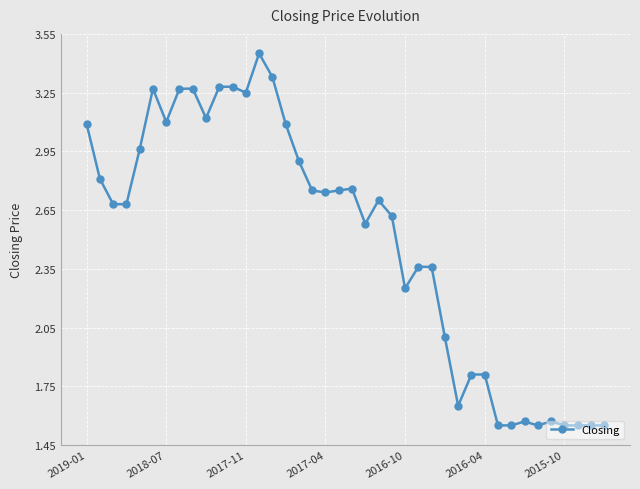

How many lines are shown in the chart?

1